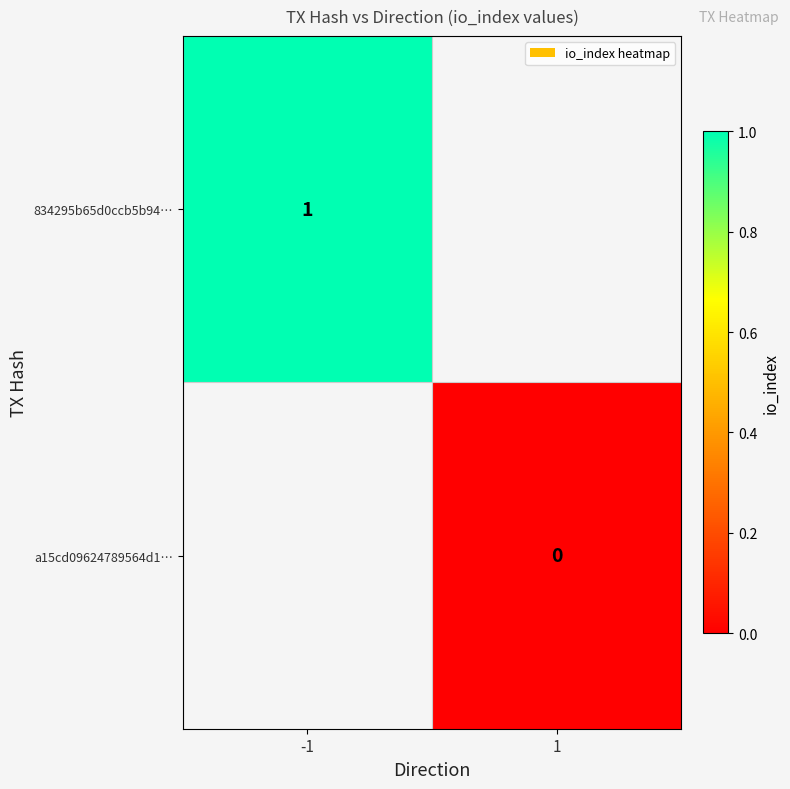

True or false: 834295b65d0ccb5b94… has a value of 0 at -1.

False